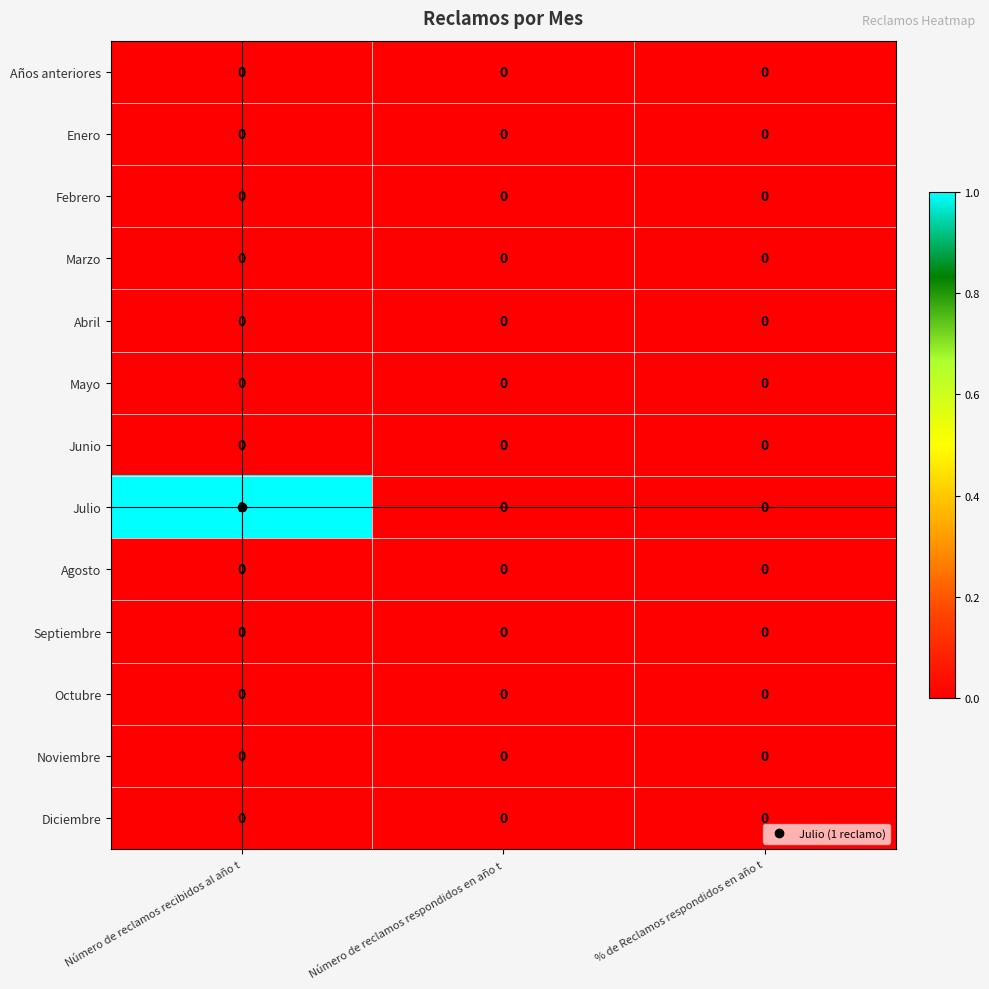

Which series changed the most between Número de reclamos recibidos al año t and Número de reclamos respondidos en año t?

Julio